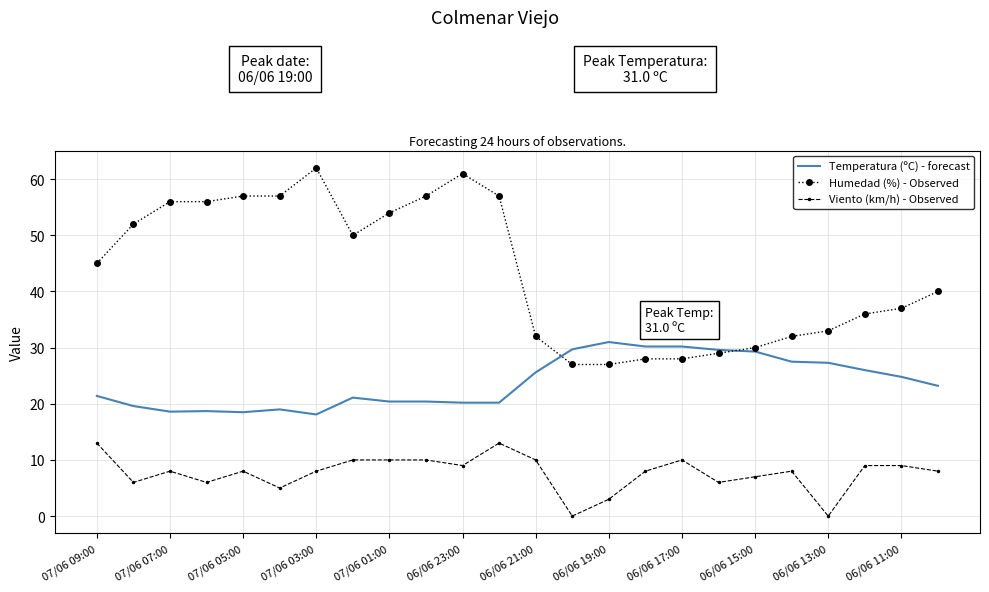

List the series in order of their peak value, lowest first.

Viento (km/h) - Observed, Temperatura (ºC) - forecast, Humedad (%) - Observed